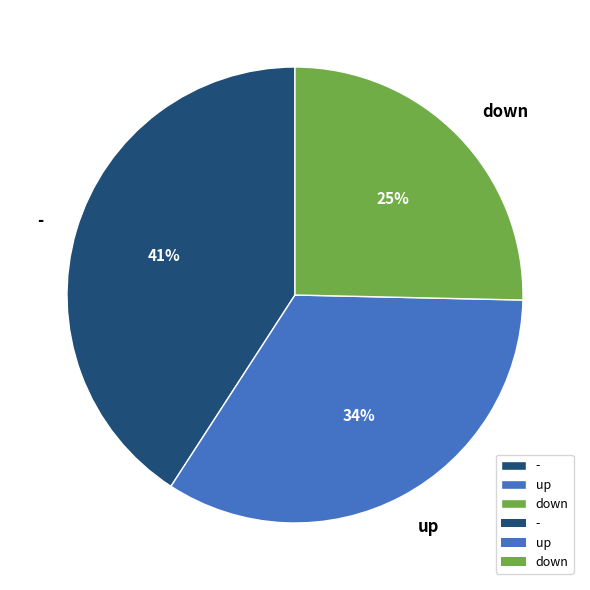

How many segments does this pie chart have?

3